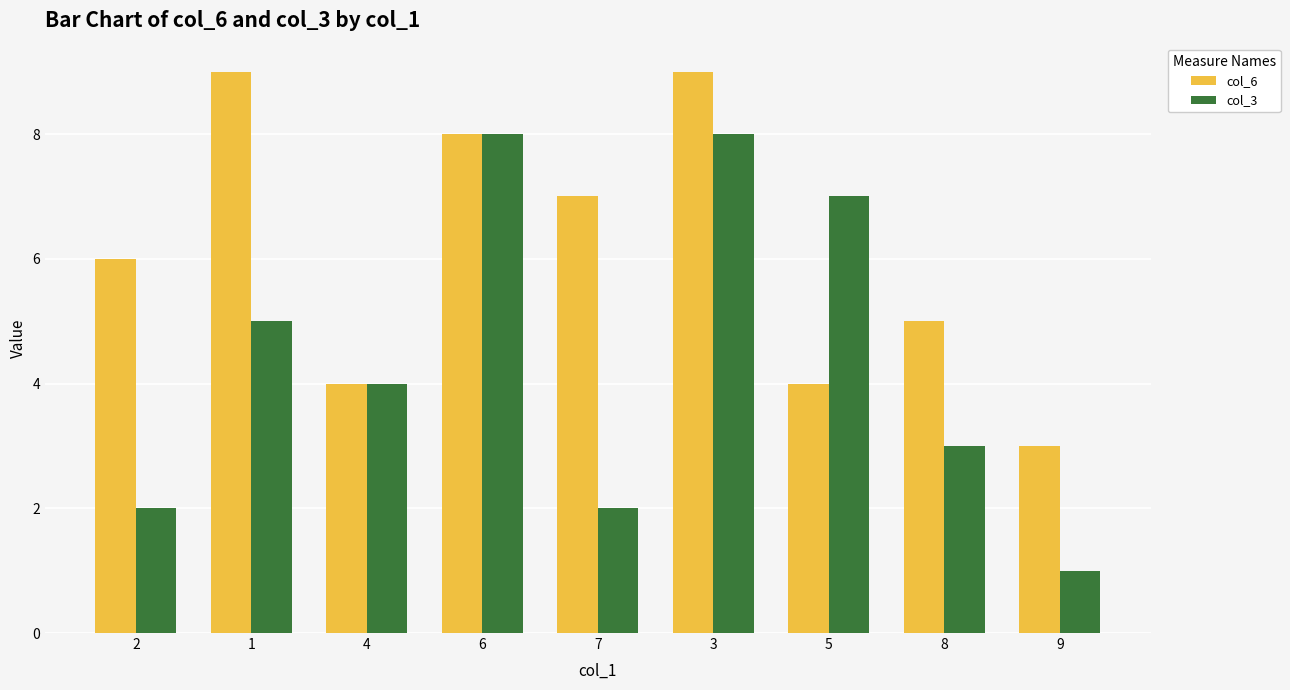

At which category does the chart reach its minimum across all series?

9